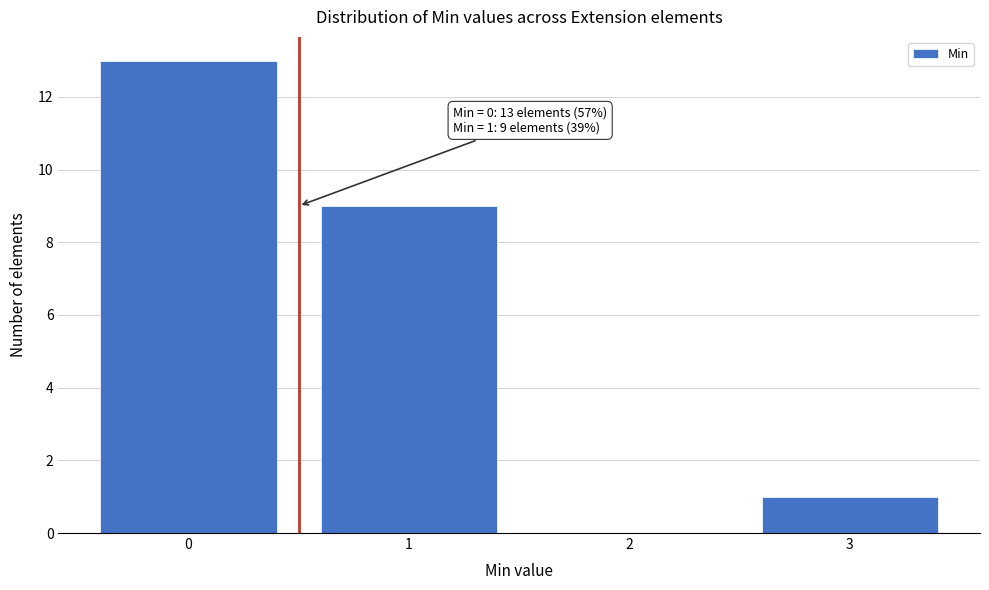

Reading left to right, list all the values displayed in this chart.

0=13	1=9	2=0	3=1